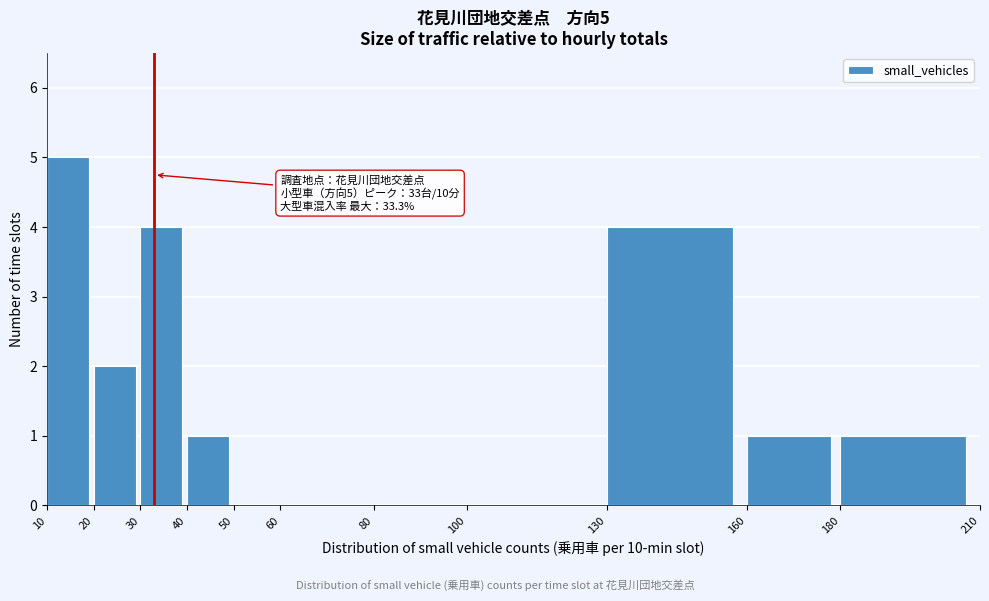

Over which range of the x-axis is the bar tallest?

10 to 20